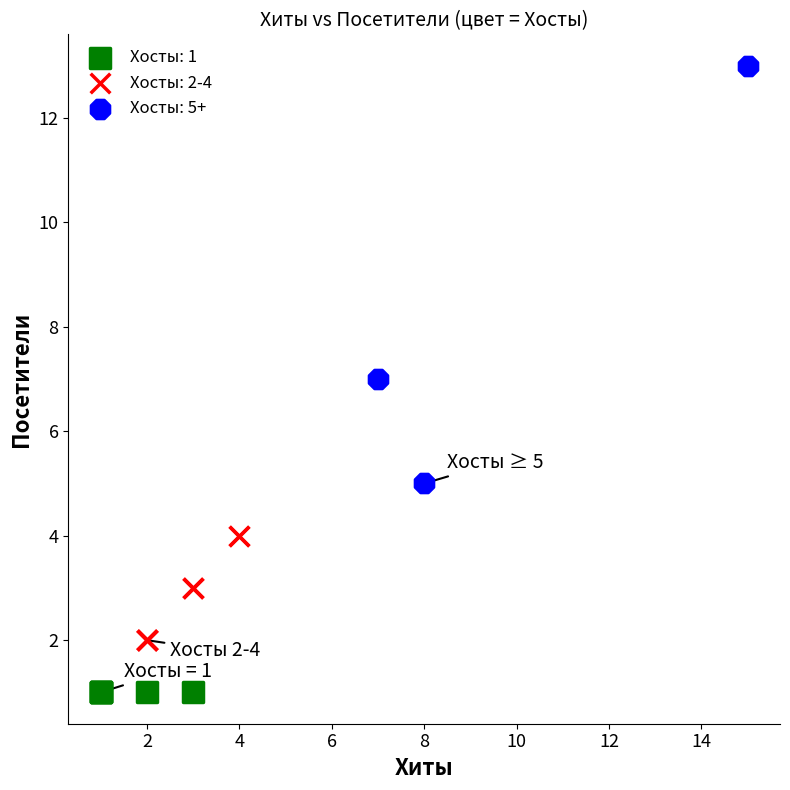

Which series contains the highest Y value?

Хосты: 5+